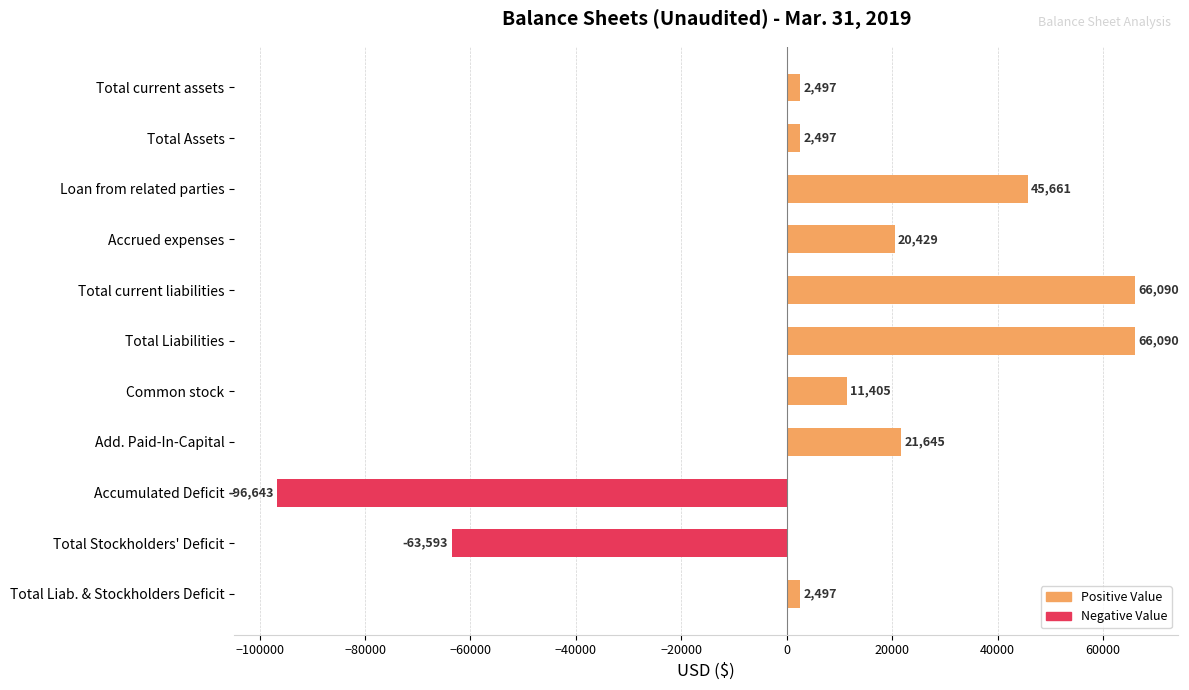

What is the sum of all values?

78575